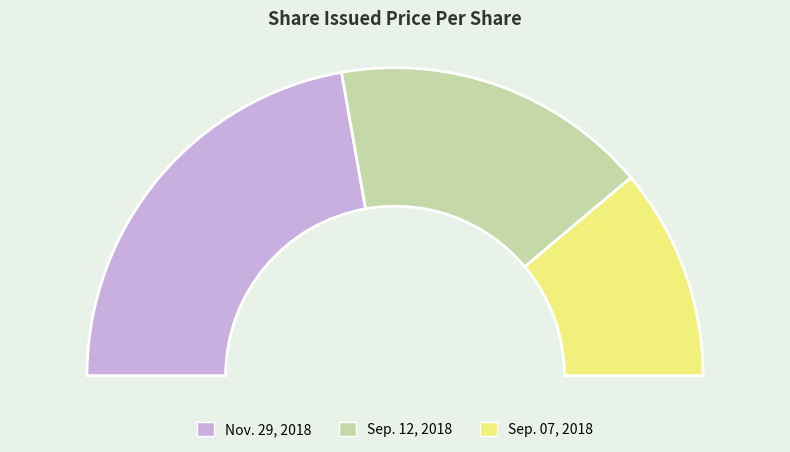

How much of the chart is everything except Nov. 29, 2018?

55.6%